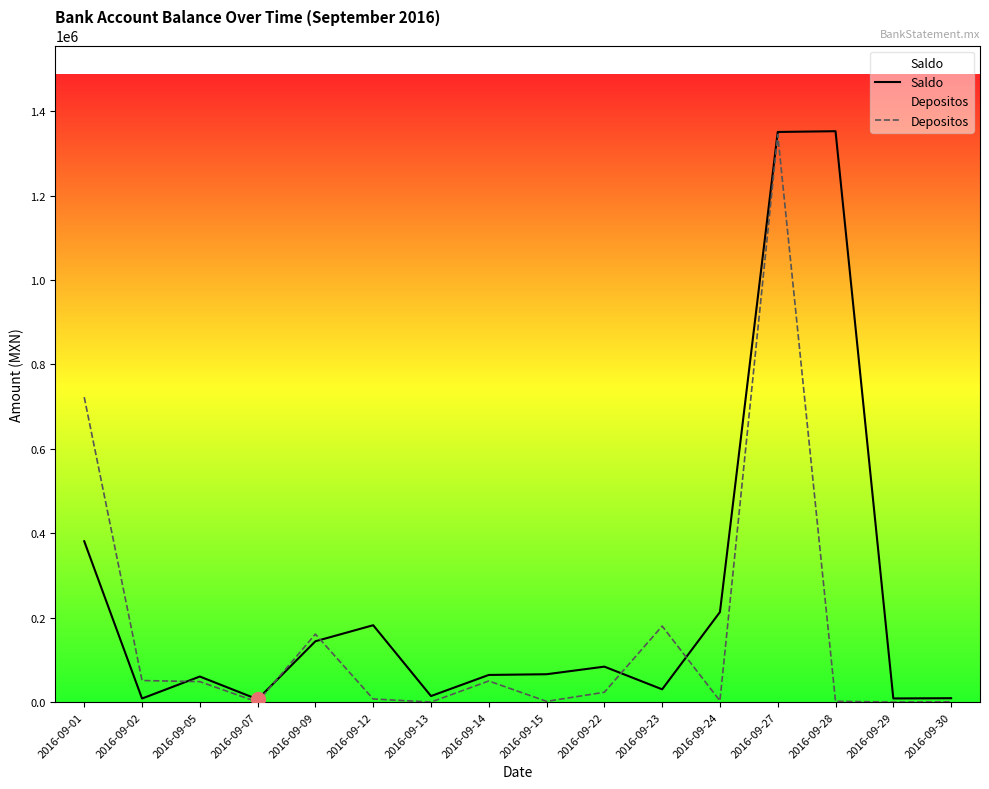

What are all the series names shown in the legend?

Saldo, Depositos